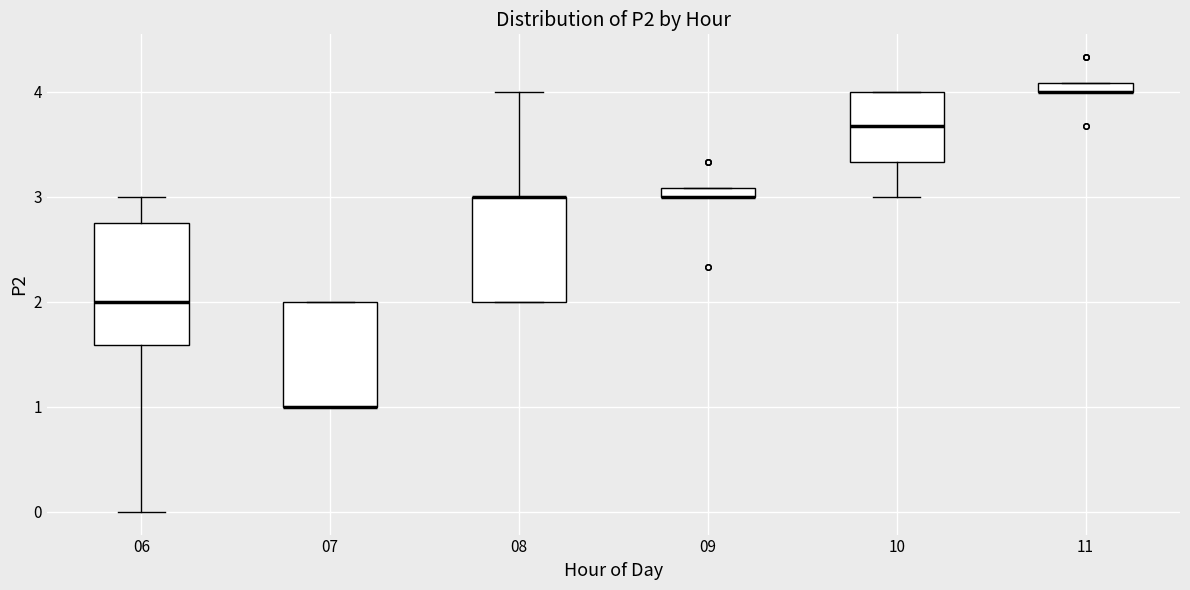

Which box is the tallest, from its lower edge to its upper edge?

06